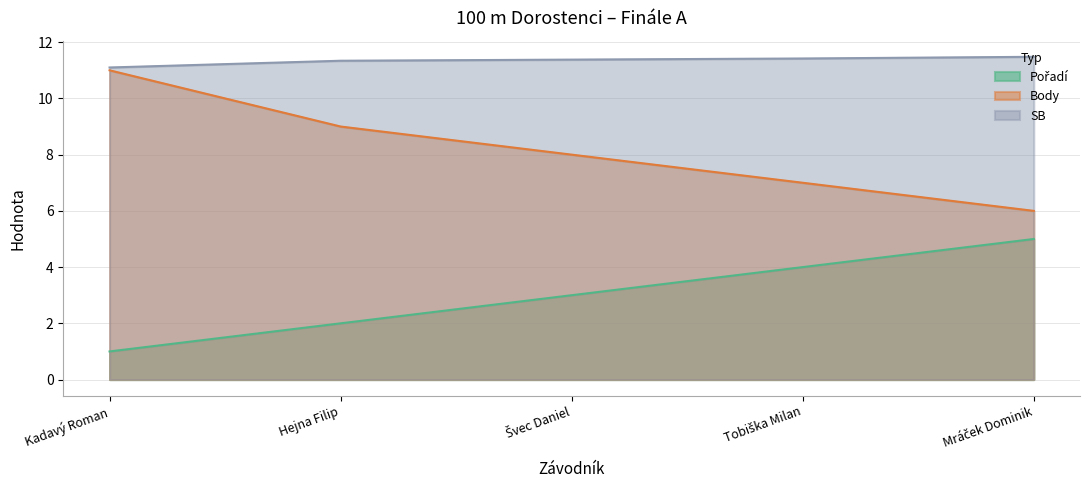

What is the label of the 5th point from the right?

Kadavý Roman